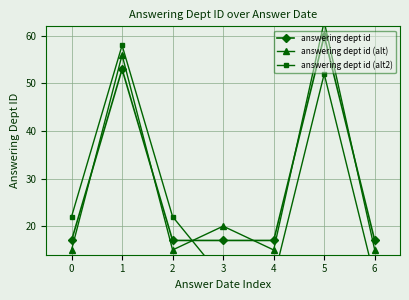

What is the highest value of the answering dept id series?

60